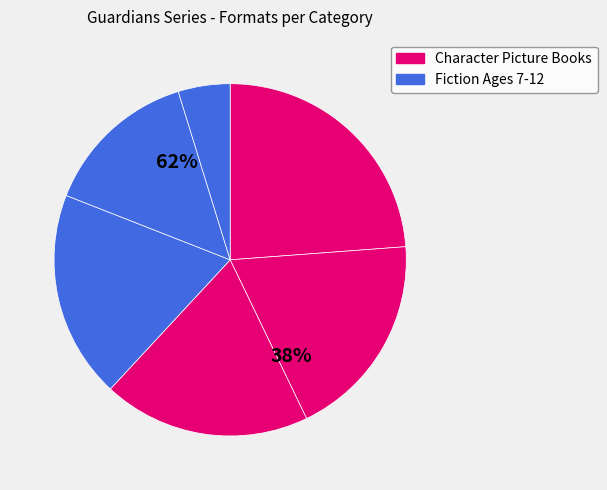

How many segments does this pie chart have?

6